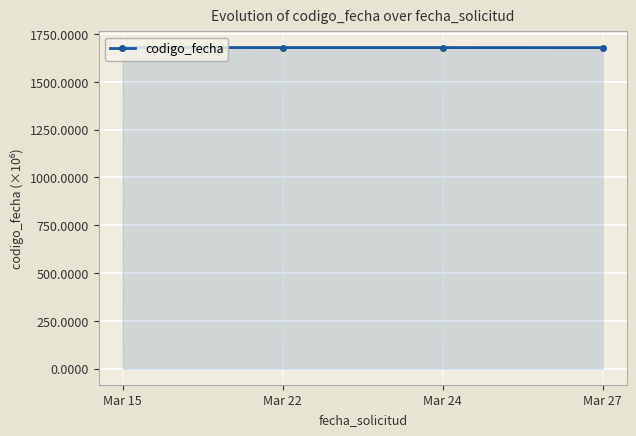

Does the chart have visible grid lines?

Yes